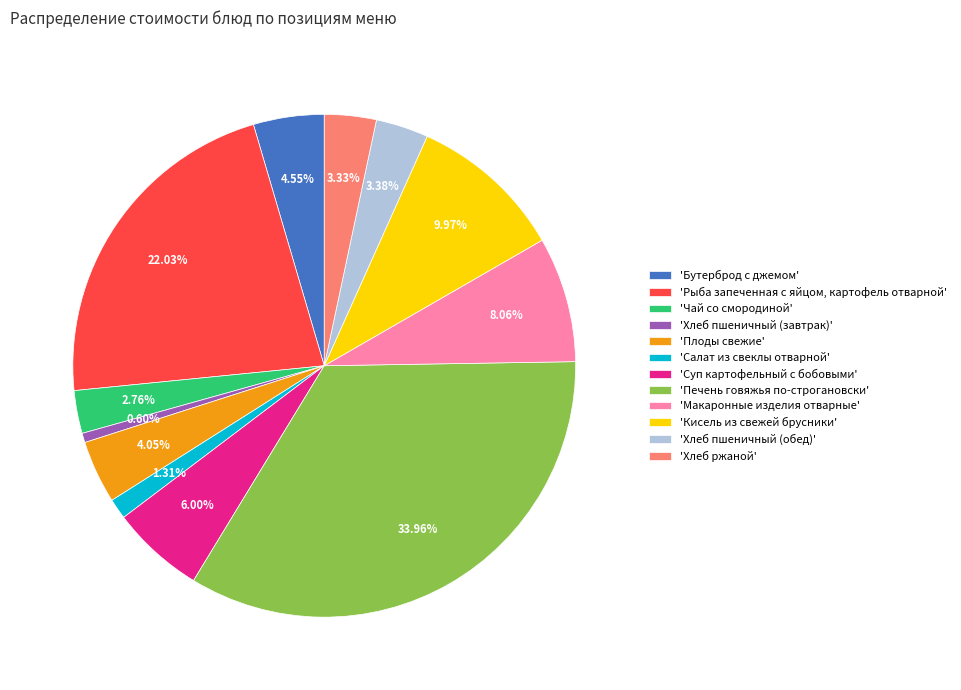

Is the sum of 'Рыба запеченная с яйцом, картофель отварной' and 'Плоды свежие' greater than half?

No